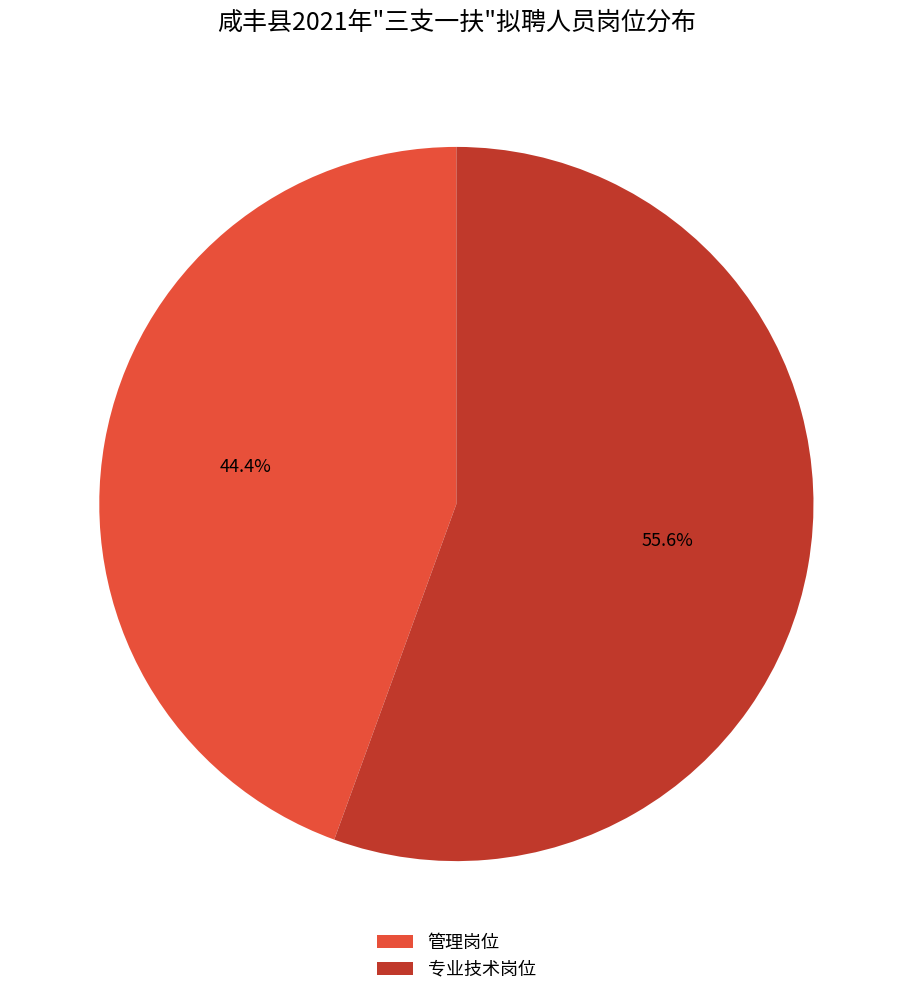

Rank the categories by value from lowest to highest.

管理岗位, 专业技术岗位